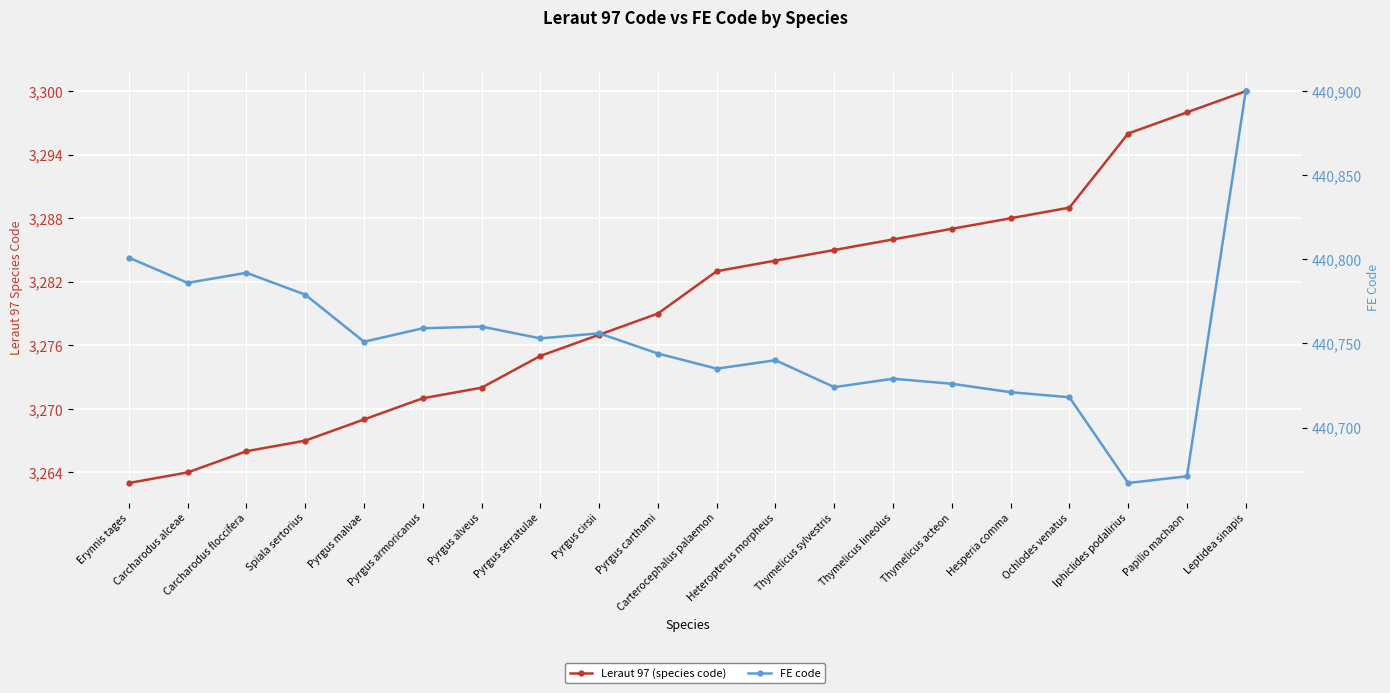

Which series has the widest spread of values?

FE code